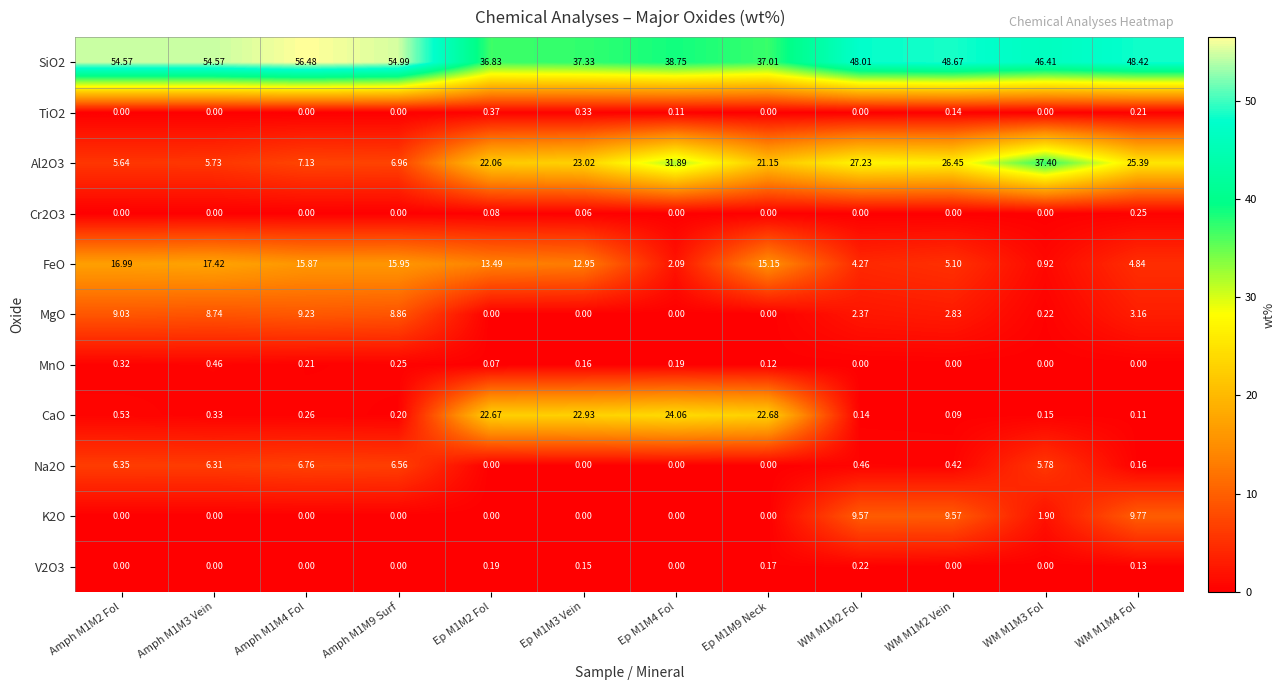

Is the value of TiO2 at WM M1M2 Vein greater than the value of K2O at WM M1M4 Fol?

No